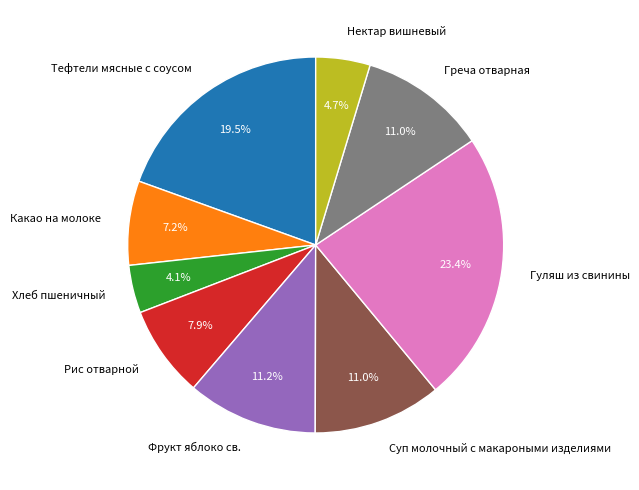

What is the ratio of the value at Греча отварная to the value at Какао на молоке?

1.5